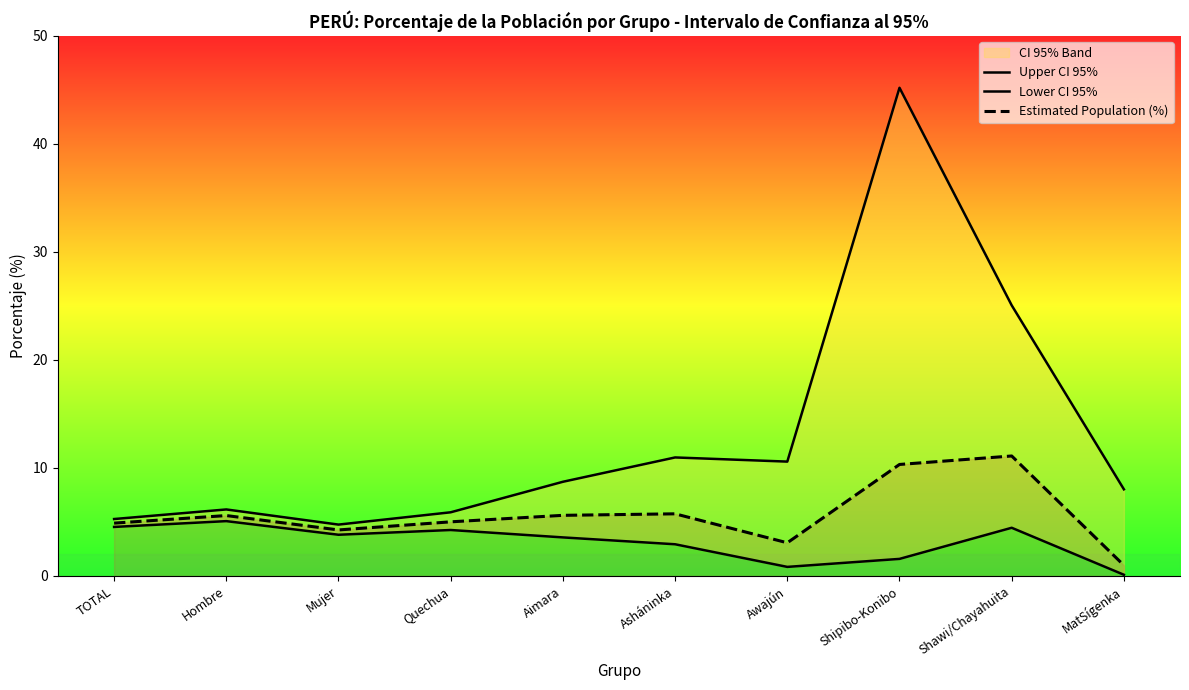

What is the smallest value displayed?

0.1